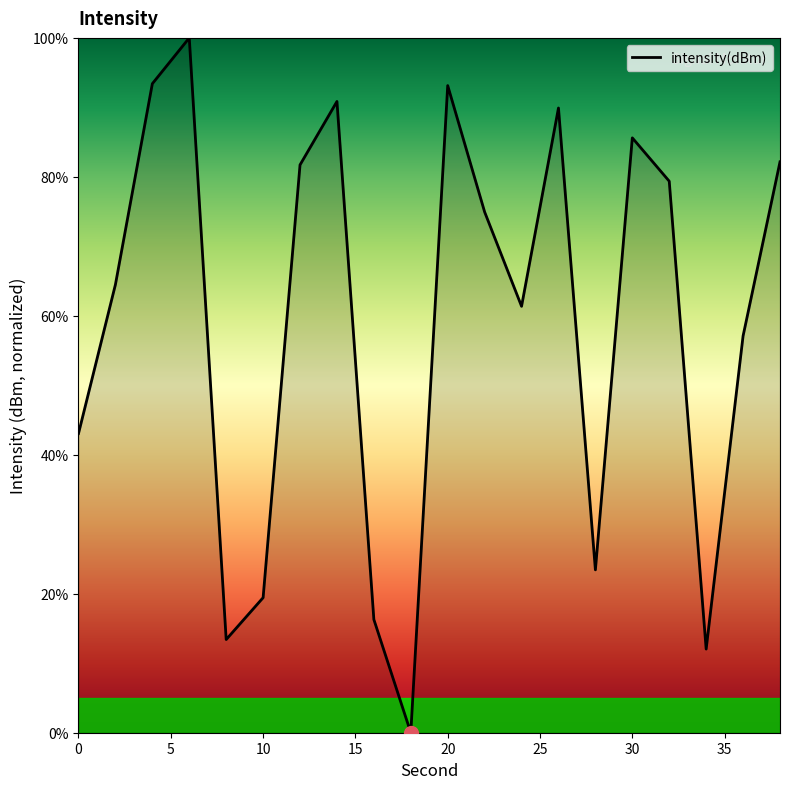

What is the greatest value displayed?

100.0